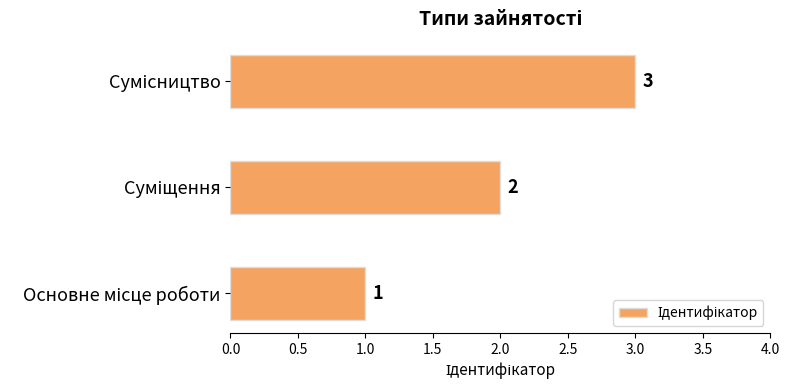

How many values are between 1 and 3?

3